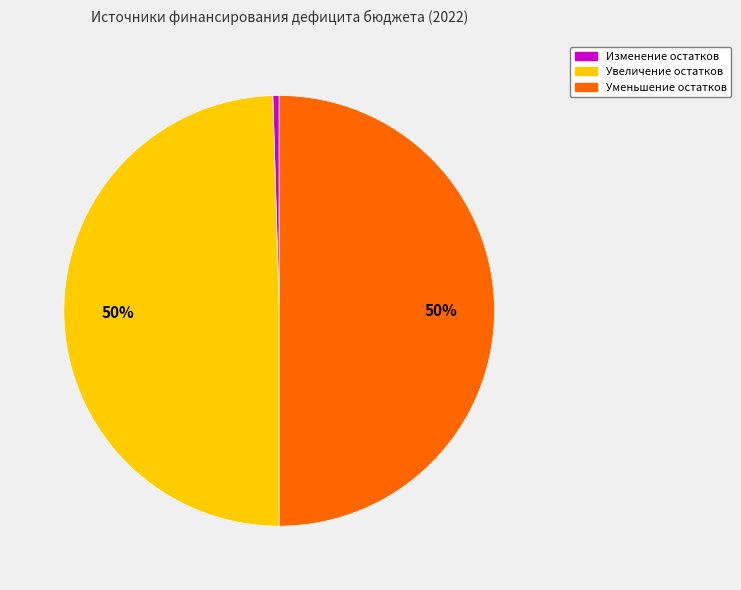

To the nearest percent, what portion does Увеличение остатков represent?

50%